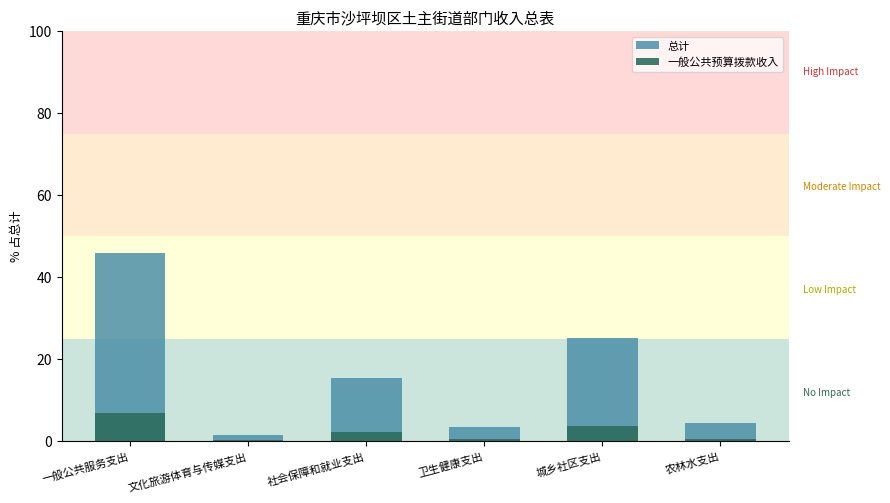

How many values in the 总计 series are below 15?

3